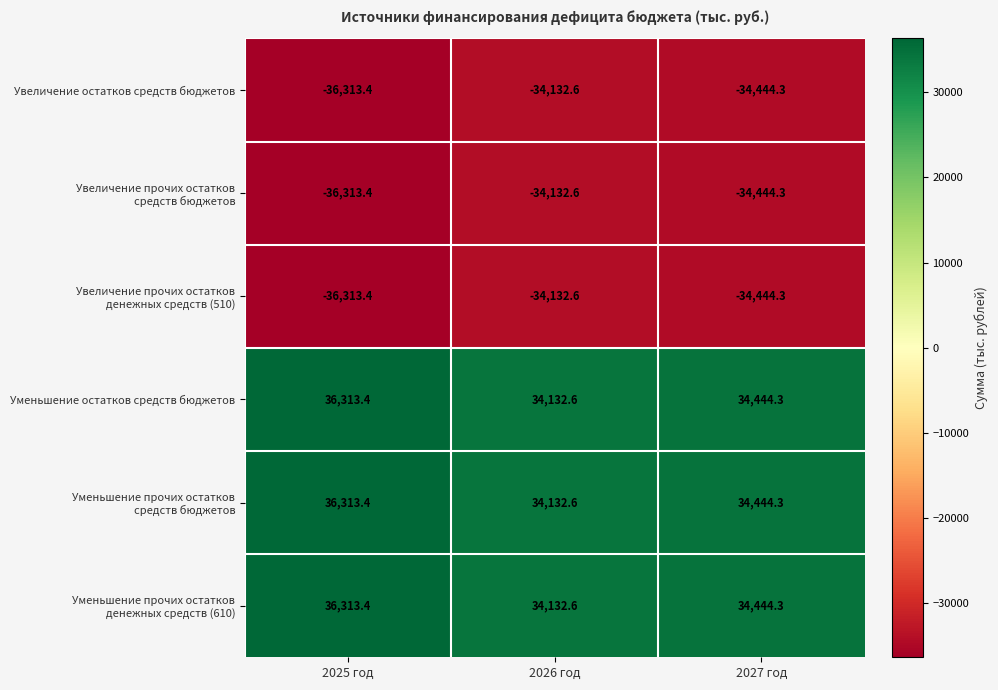

What is the spread (max minus min) of values at 2025 год?

72626.8